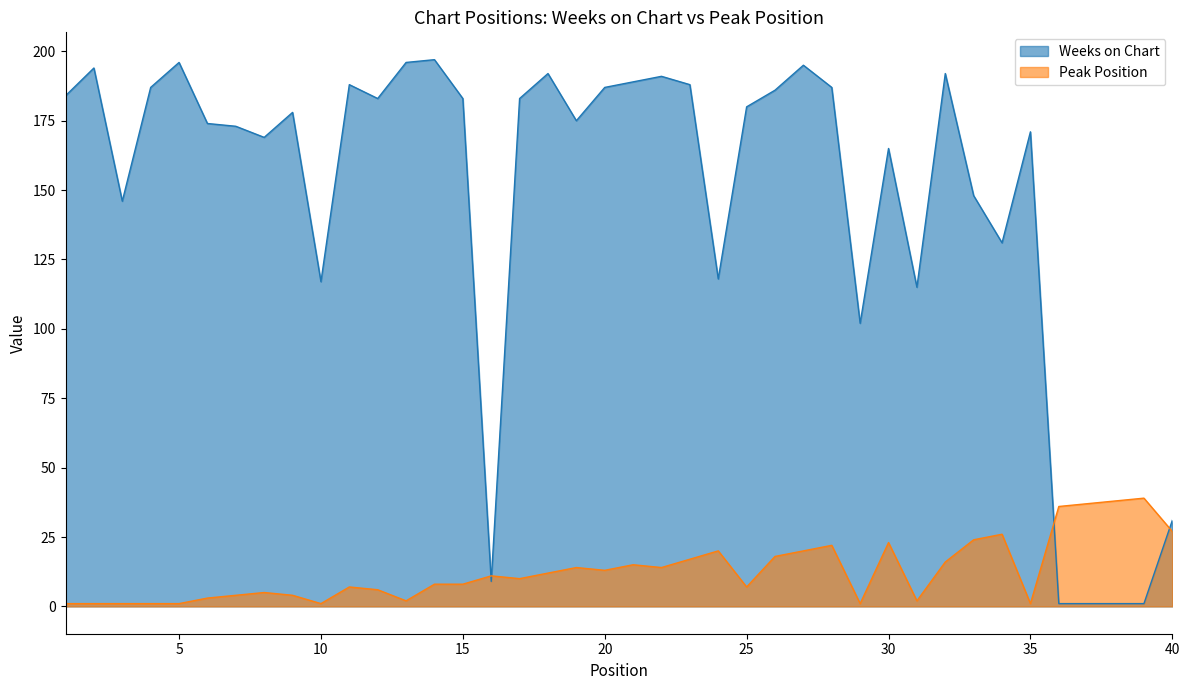

Reading right to left, list all the values displayed in this chart.

Weeks on Chart: 31	1	1	1	1	171	131	148	192	115	165	102	187	195	186	180	118	188	191	189	187	175	192	183	9	183	197	196	183	188	117	178	169	173	174	196	187	146	194	184
Peak Position: 27	39	38	37	36	1	26	24	16	2	23	1	22	20	18	7	20	17	14	15	13	14	12	10	11	8	8	2	6	7	1	4	5	4	3	1	1	1	1	1